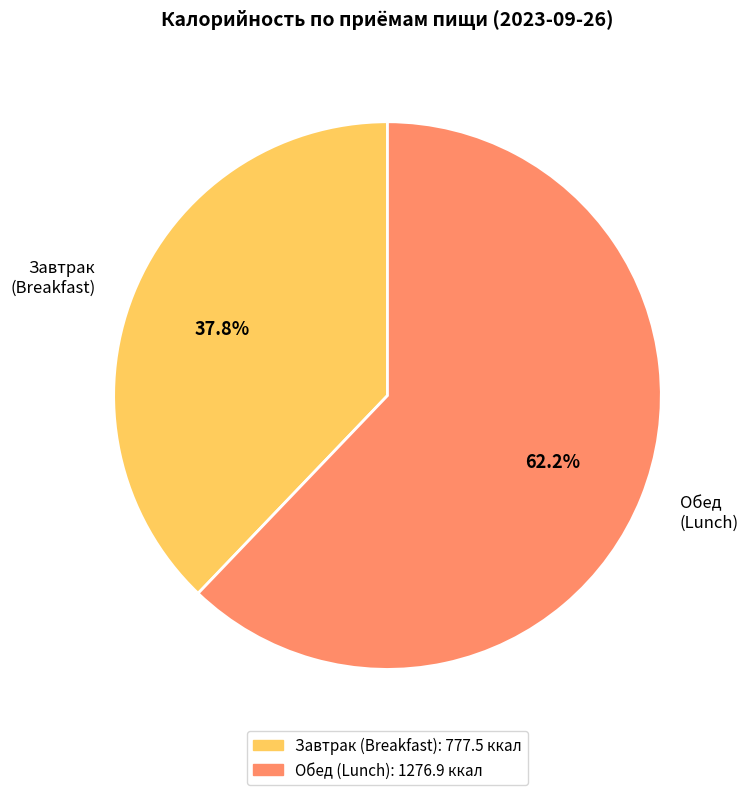

Which has a higher value, Обед (Lunch) or Завтрак (Breakfast)?

Обед (Lunch)